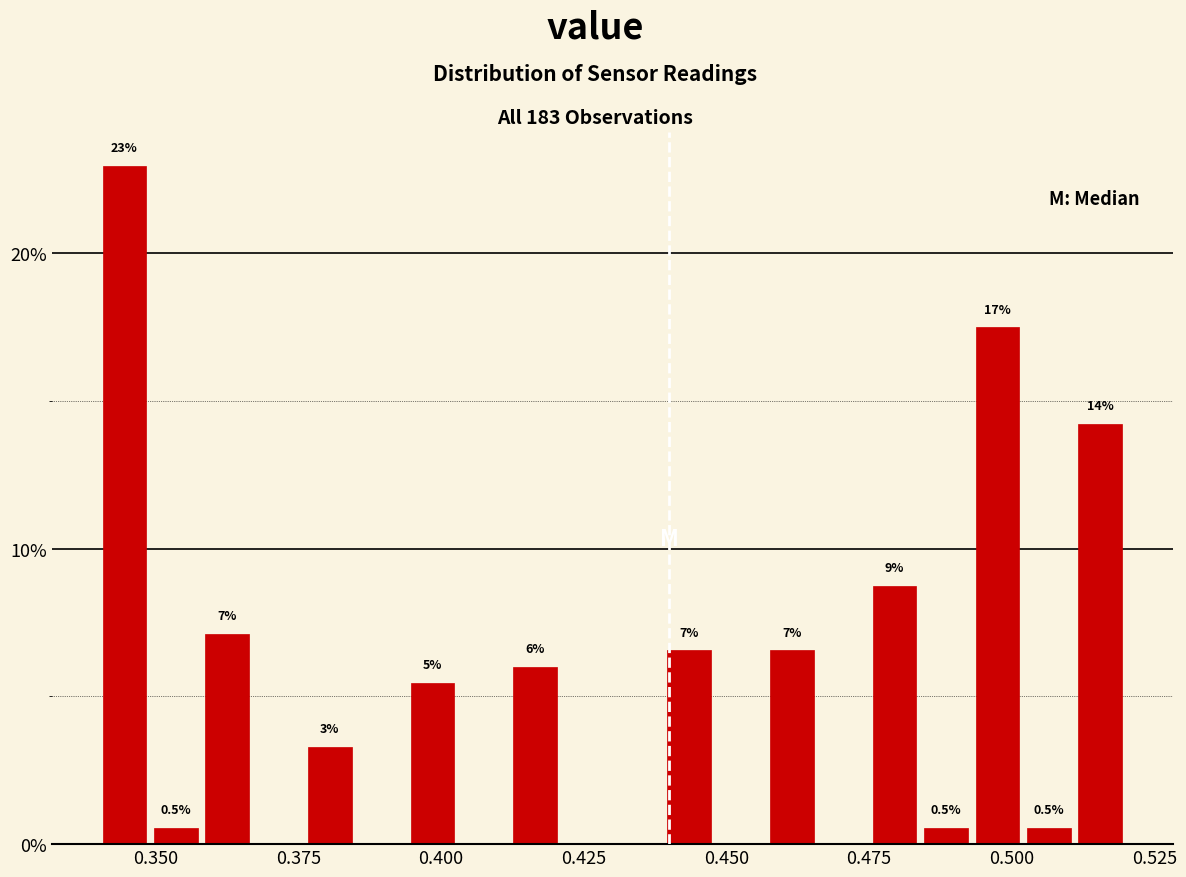

Around what value on the x-axis is the tallest bar? Give the approximate position of its centre, as read against the axis.

0.345